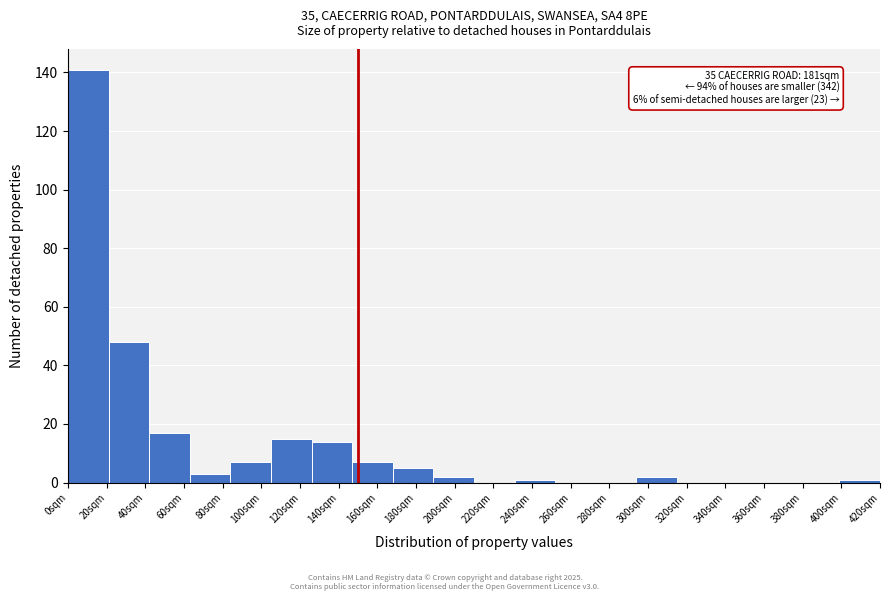

Reading left to right, extract all data points from this chart.

20sqm=141	40sqm=48	60sqm=17	80sqm=3	100sqm=7	120sqm=15	140sqm=14	160sqm=7	180sqm=5	200sqm=2	220sqm=0	240sqm=1	260sqm=0	280sqm=0	300sqm=2	320sqm=0	340sqm=0	360sqm=0	380sqm=0	400sqm=1